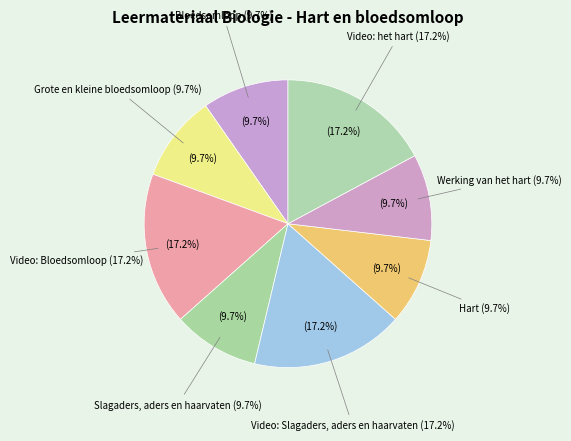

Count the number of slices in the pie.

8